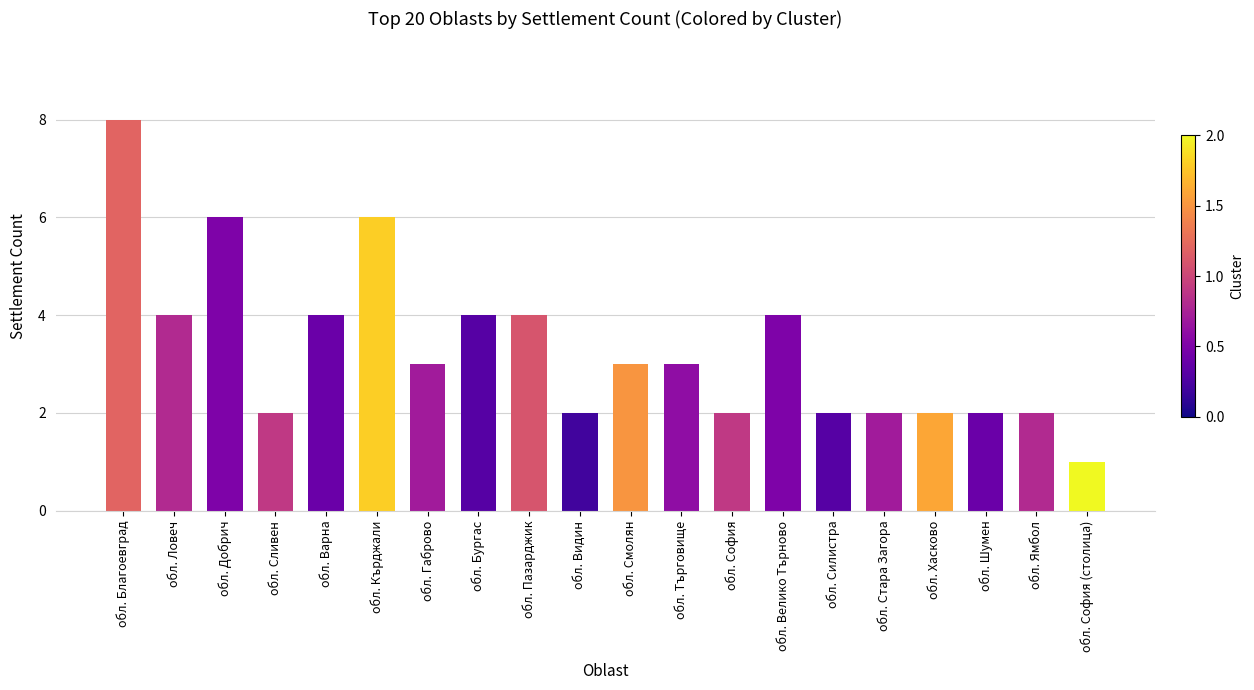

How many series are shown in this chart?

1